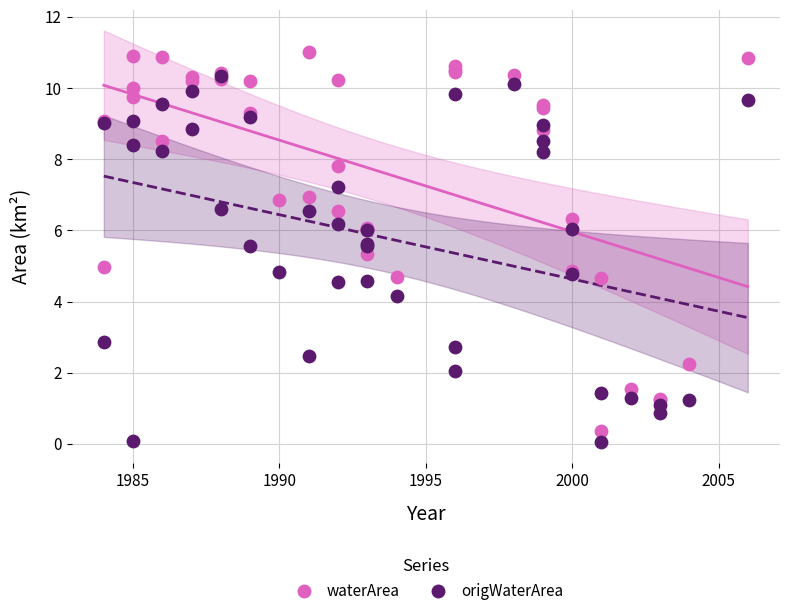

What are all the series names shown in the legend?

waterArea, origWaterArea